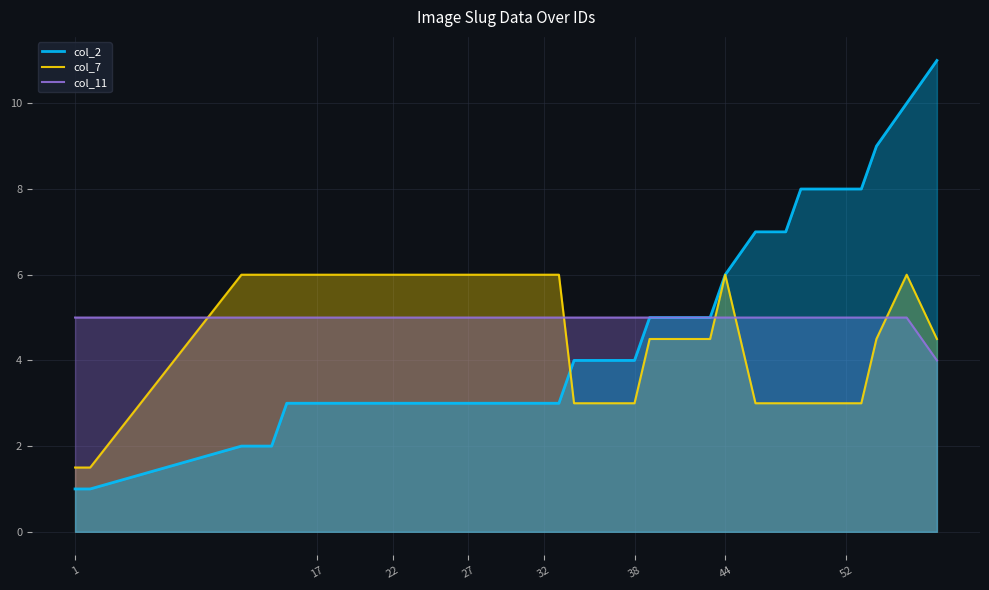

How many data points does each series have?

40